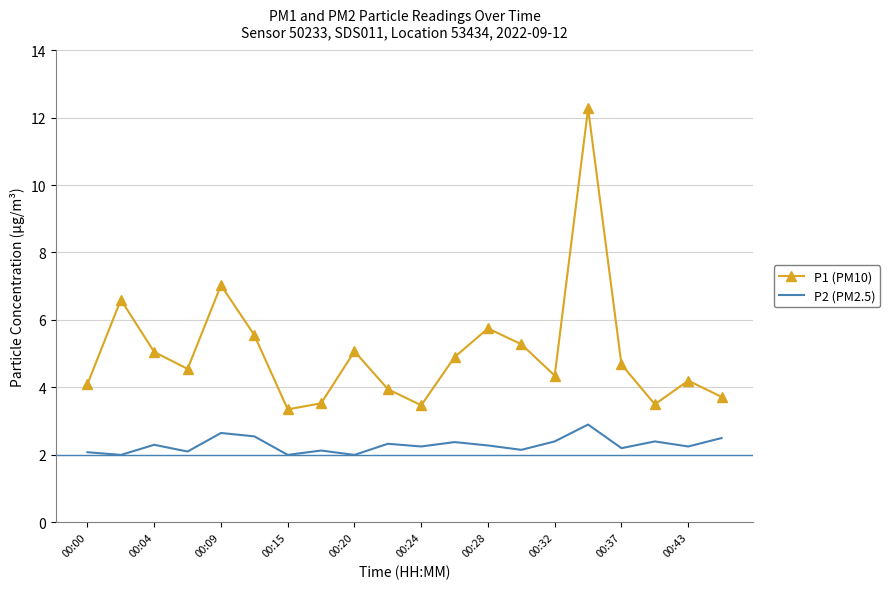

Which series has the widest spread of values?

P1 (PM10)